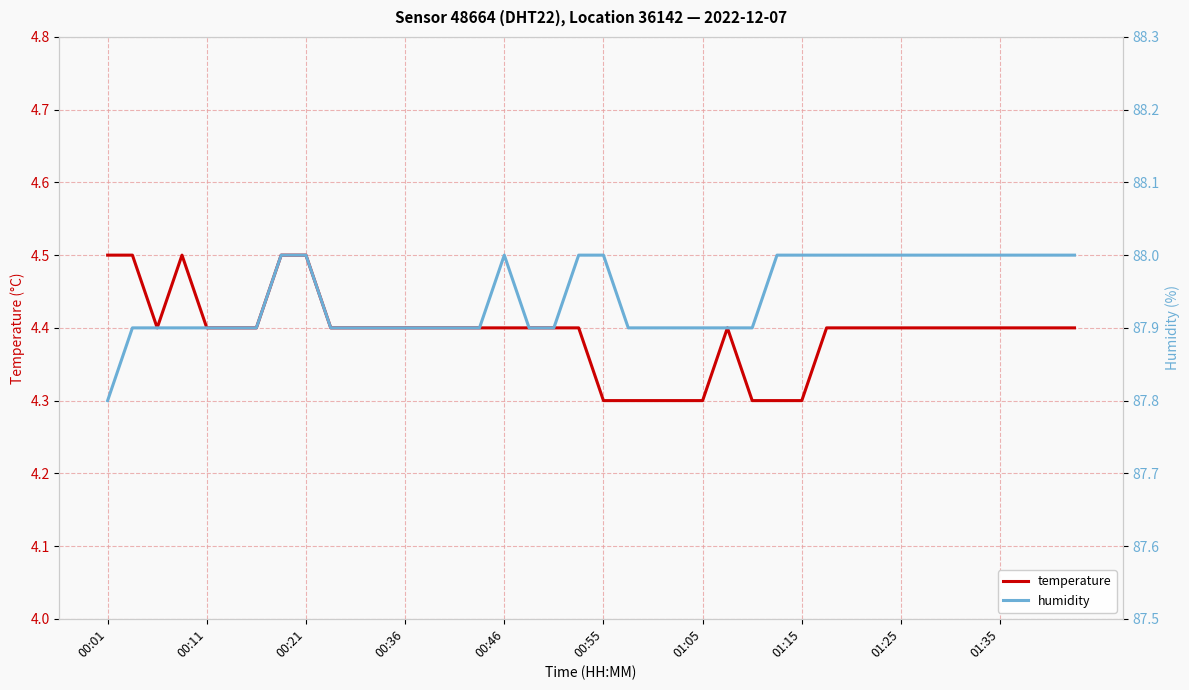

True or false: humidity and temperature cross at least once.

False